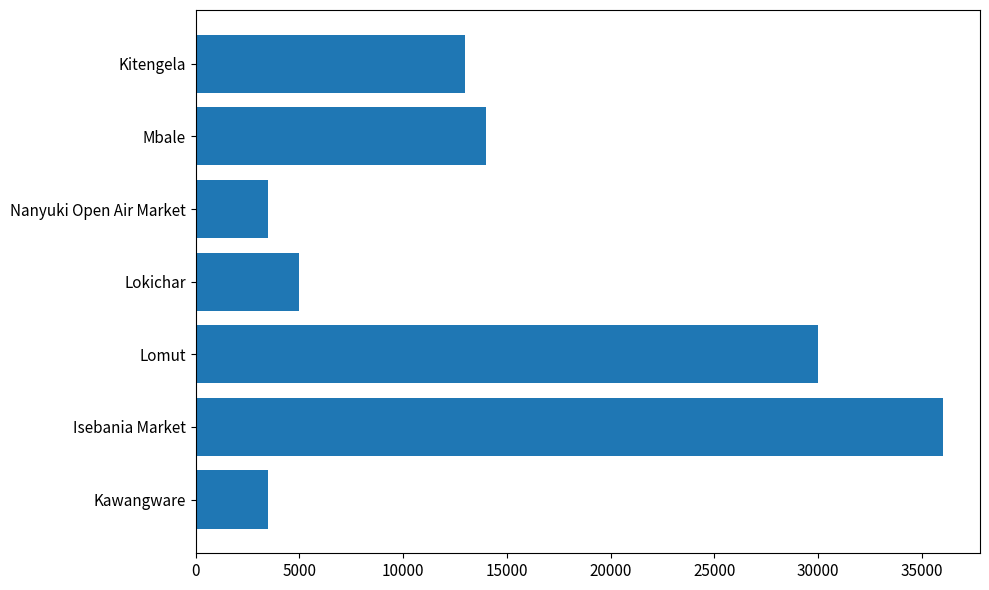

What is the difference between the maximum and minimum values?

32500